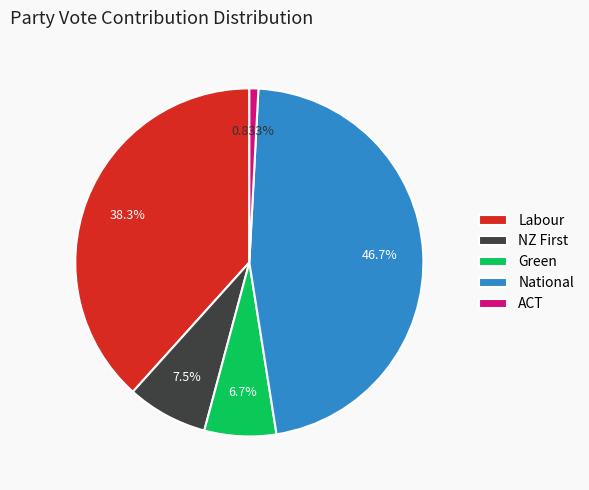

Which category has the biggest portion of the pie?

National